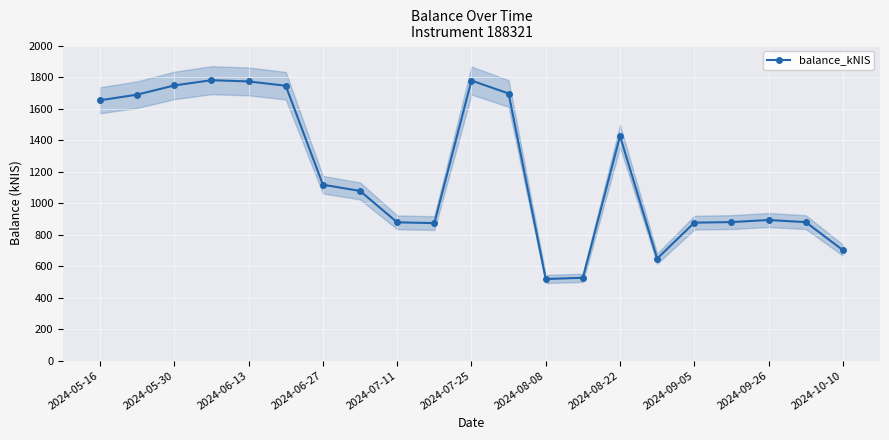

What is the difference between the maximum and minimum values?

1262.2